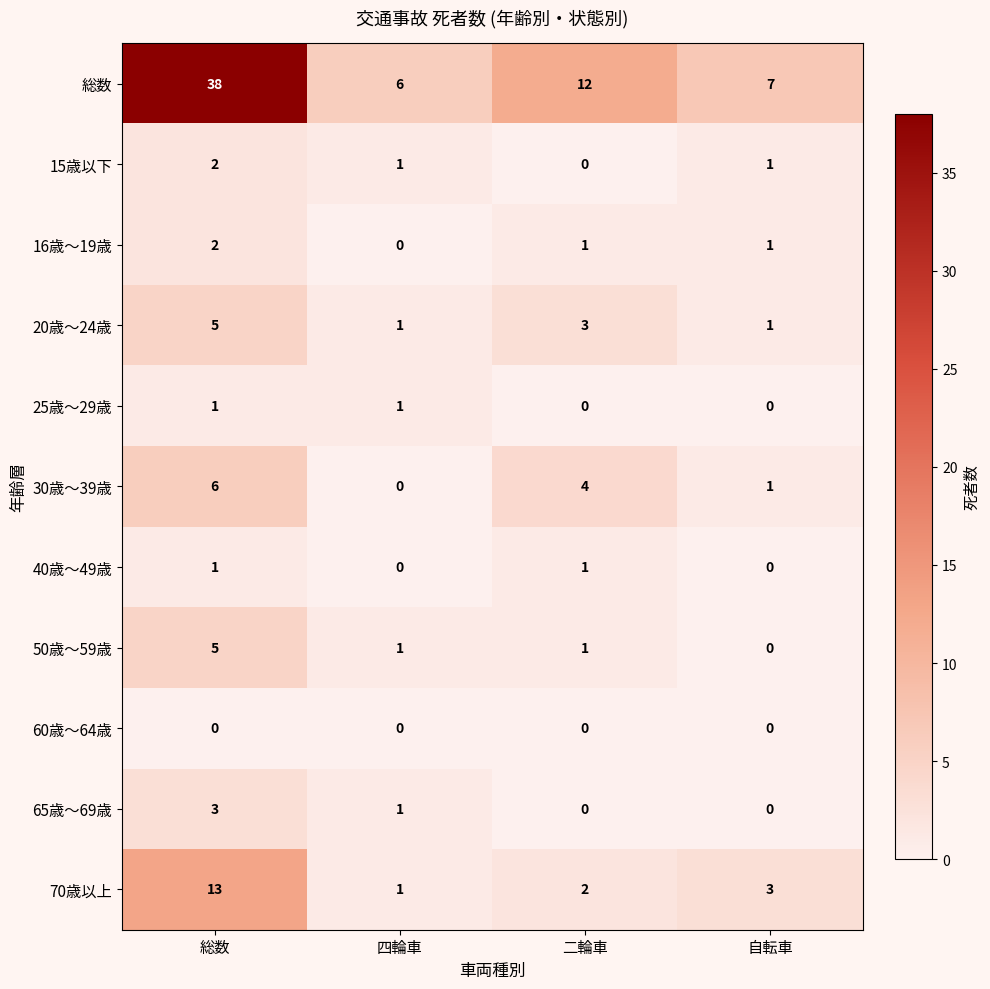

What is the sum of the 総数 values at 二輪車 and 自転車?

19